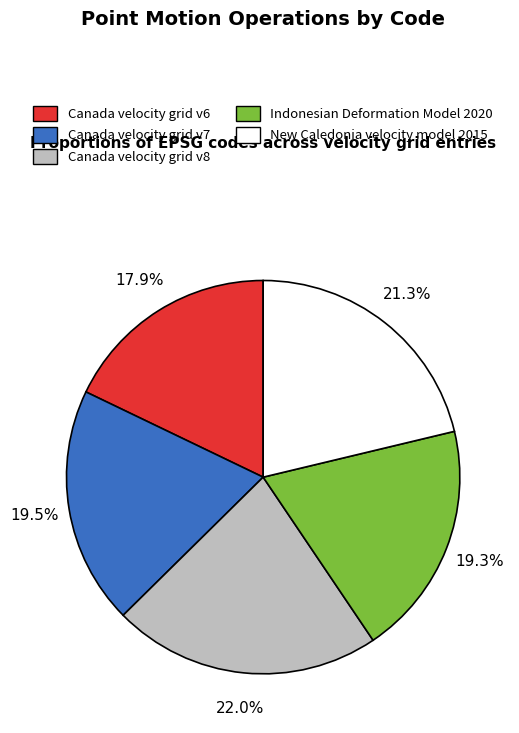

The New Caledonia velocity model 2015 slice represents 29% of the pie. True or false?

False